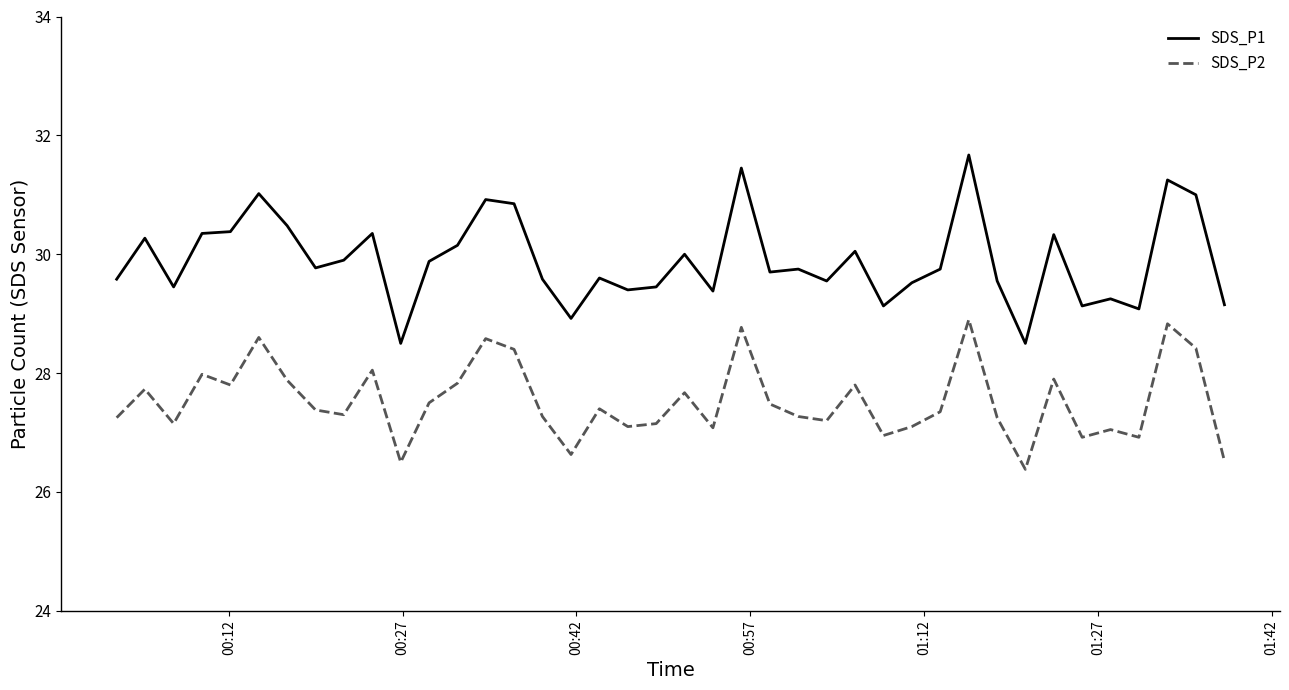

True or false: SDS_P1 and SDS_P2 cross at least once.

False